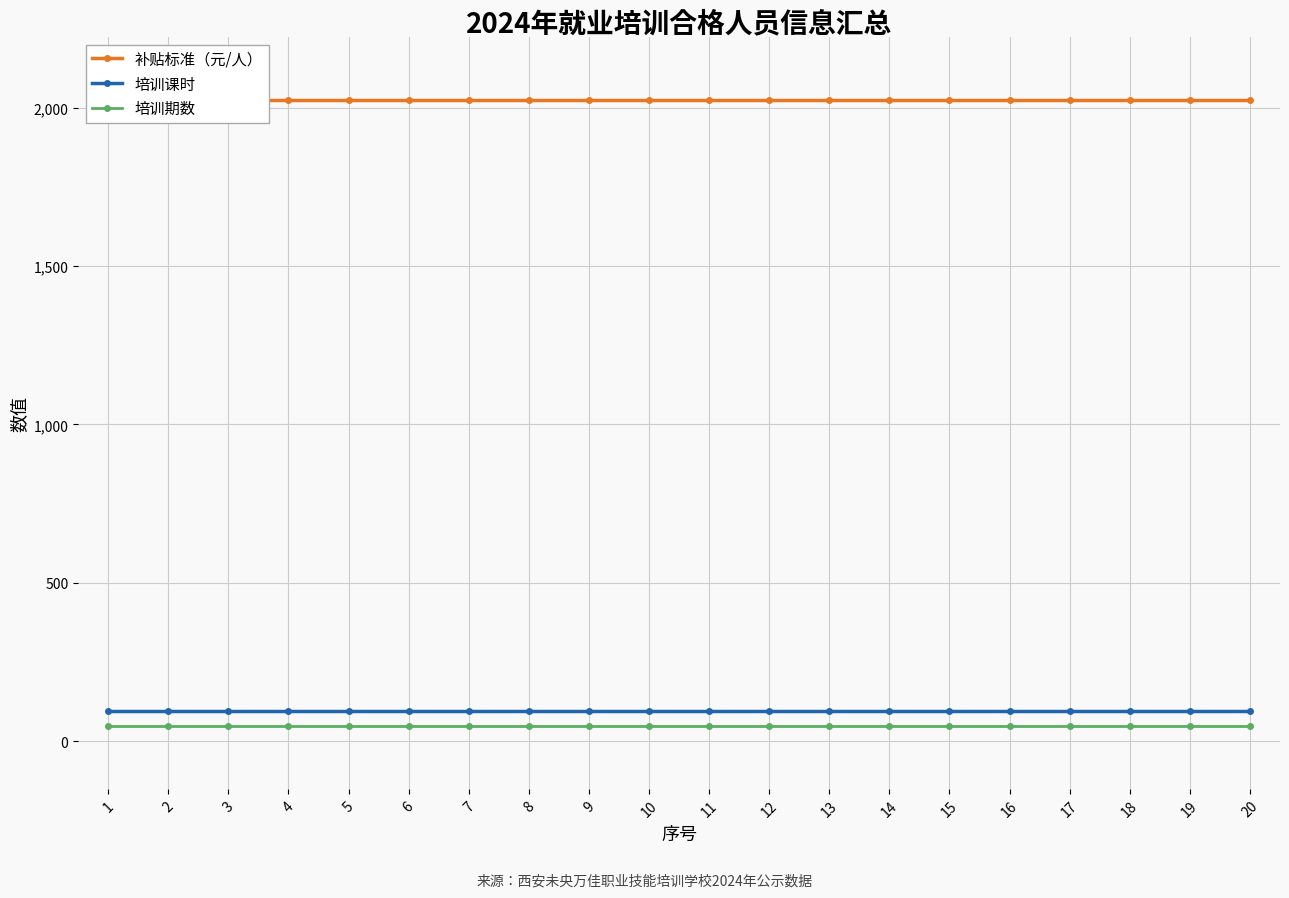

What is the highest value of the 补贴标准（元/人） series?

2025